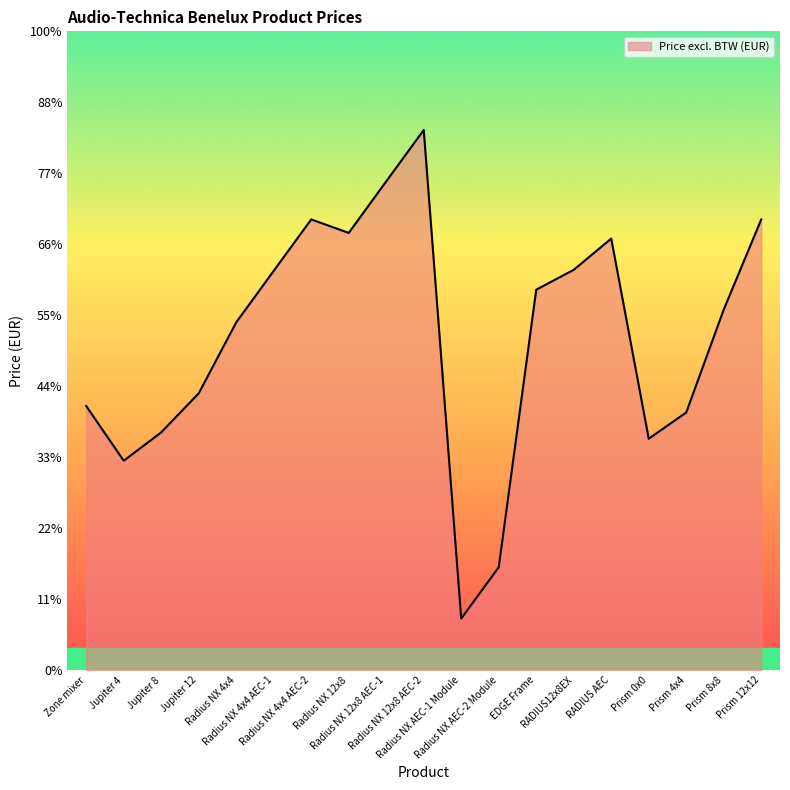

What is the difference between the values at Radius NX 4x4 AEC-1 and Zone mixer?

953